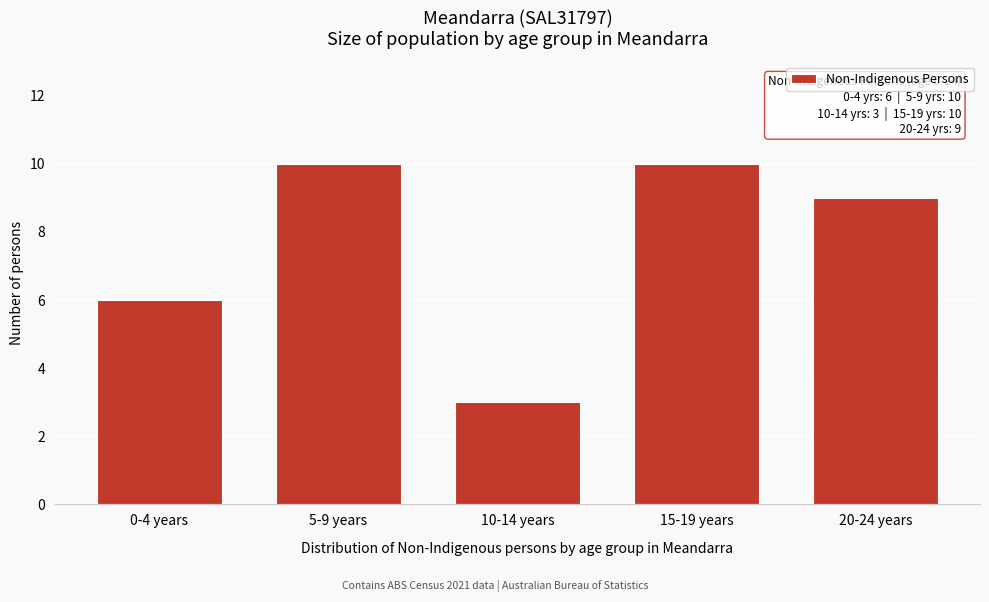

Reading right to left, transcribe all the data shown in this chart.

9	10	3	10	6